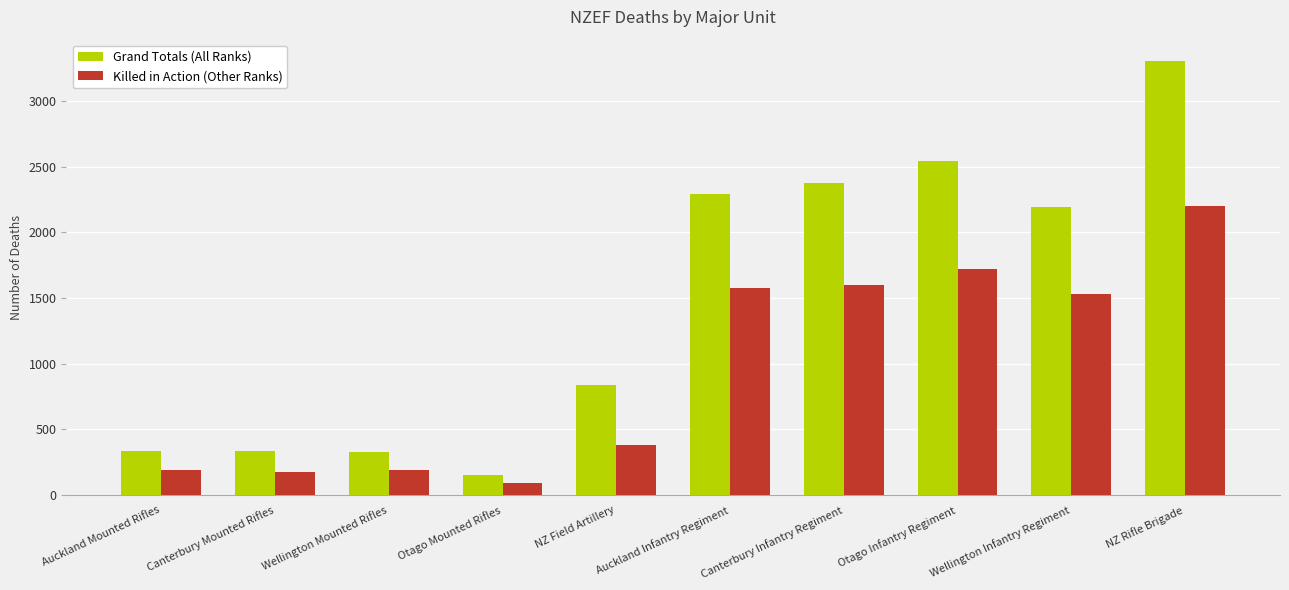

The value of Grand Totals (All Ranks) at Wellington Infantry Regiment is 3907. True or false?

False